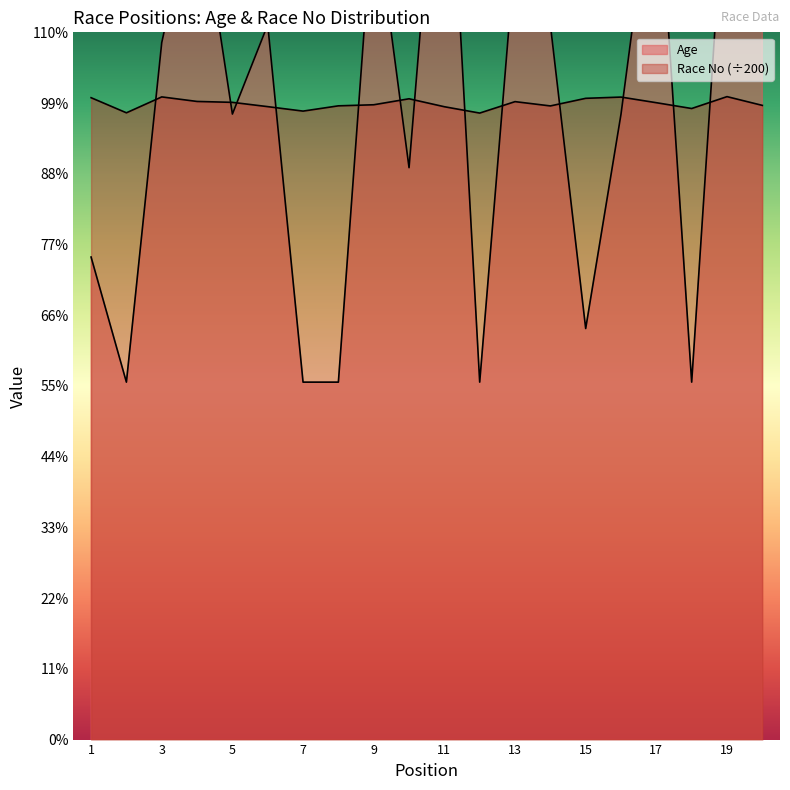

What are all the series names shown in the legend?

Age, Race No